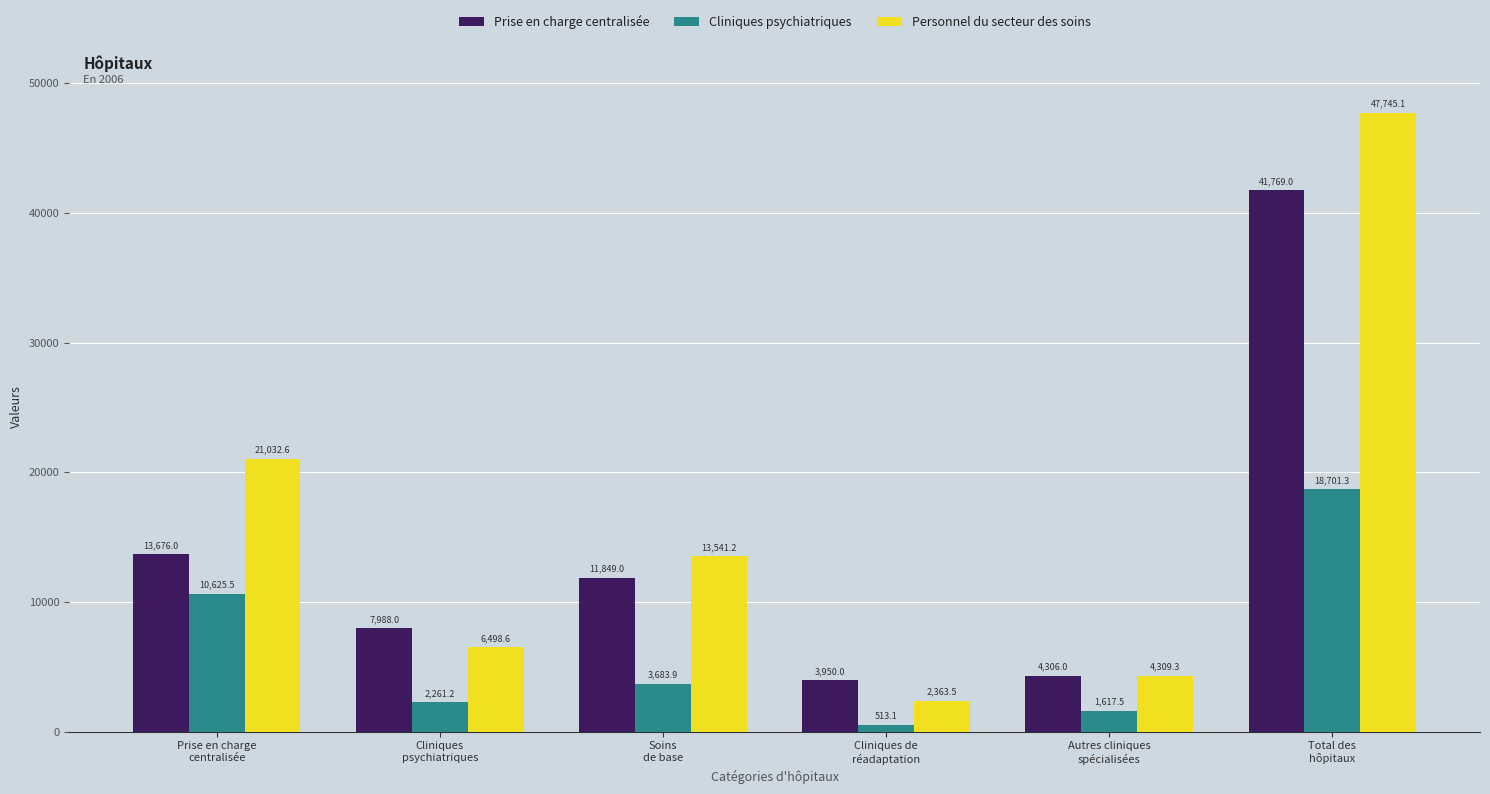

Count the number of categories in the chart.

6